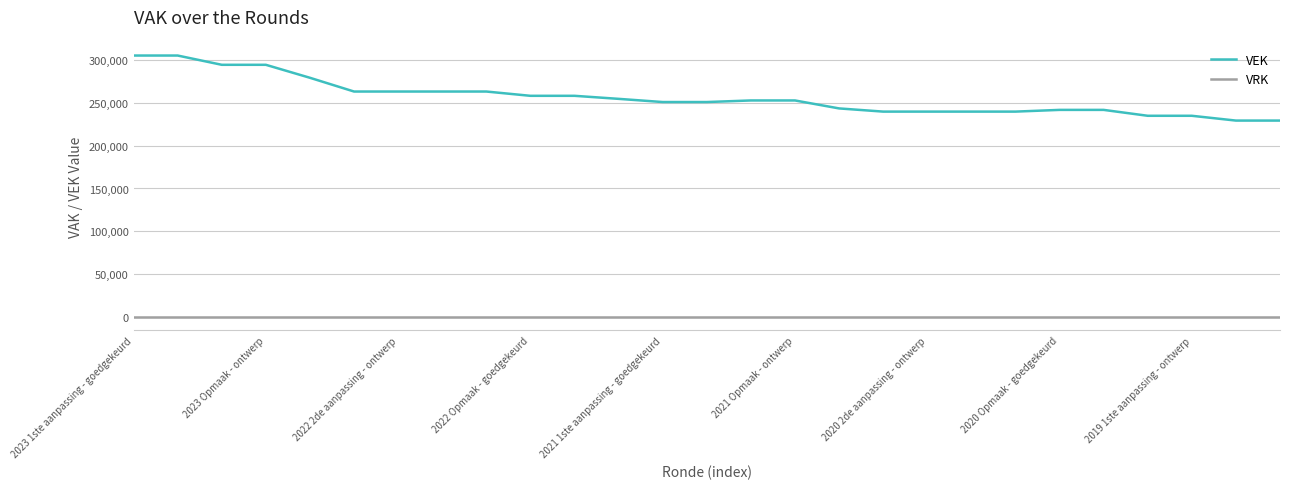

How many lines are shown in the chart?

2